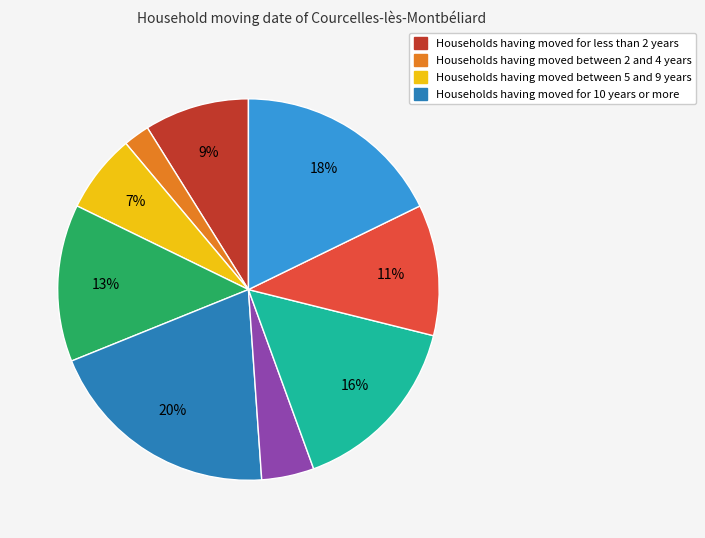

To the nearest percent, what is the difference between the largest and smallest slice percentages?

18%